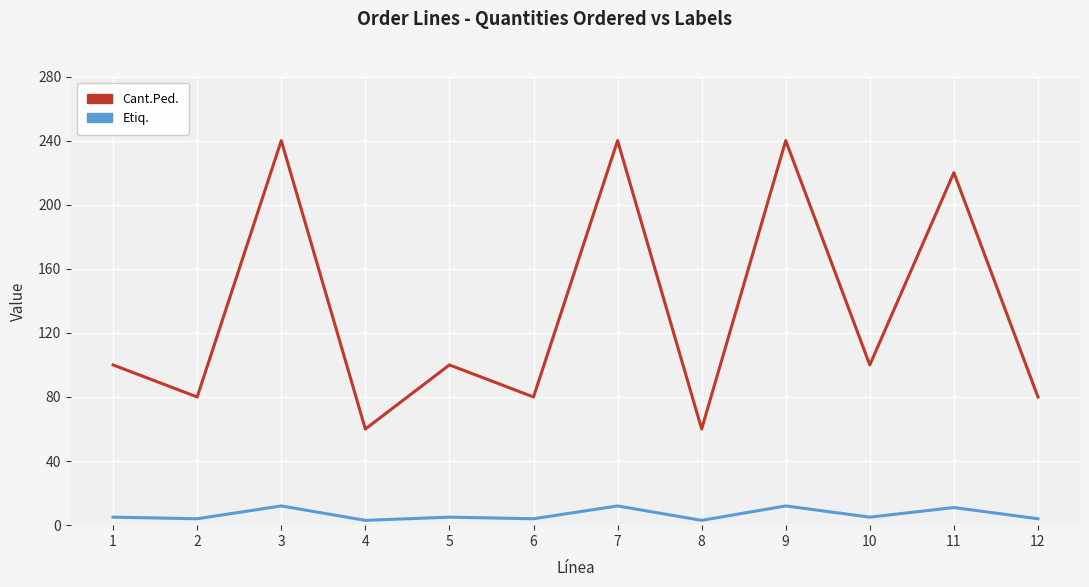

True or false: Cant.Ped. and Etiq. cross at least once.

False